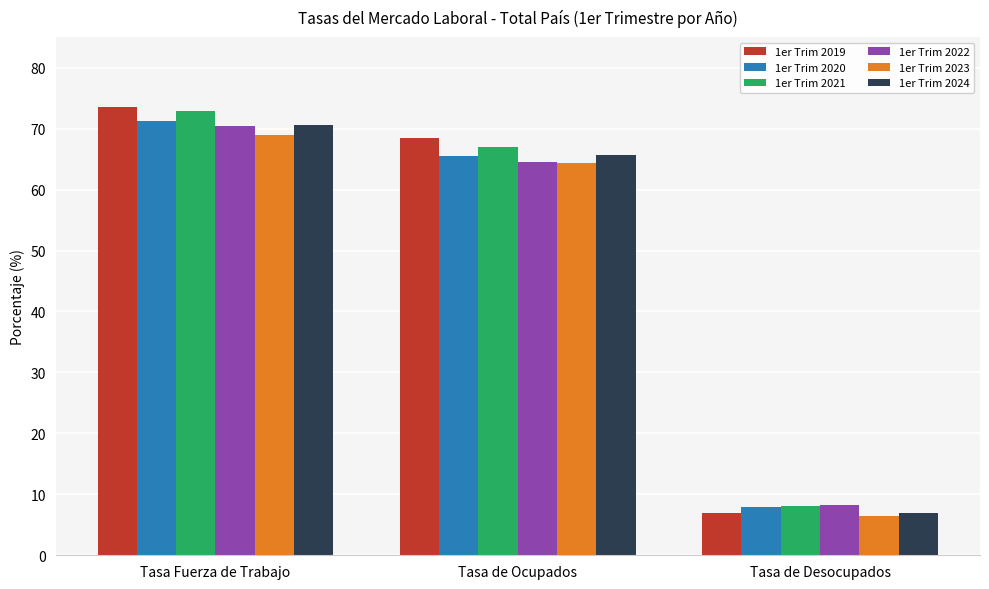

What position from the right is Tasa Fuerza de Trabajo?

3